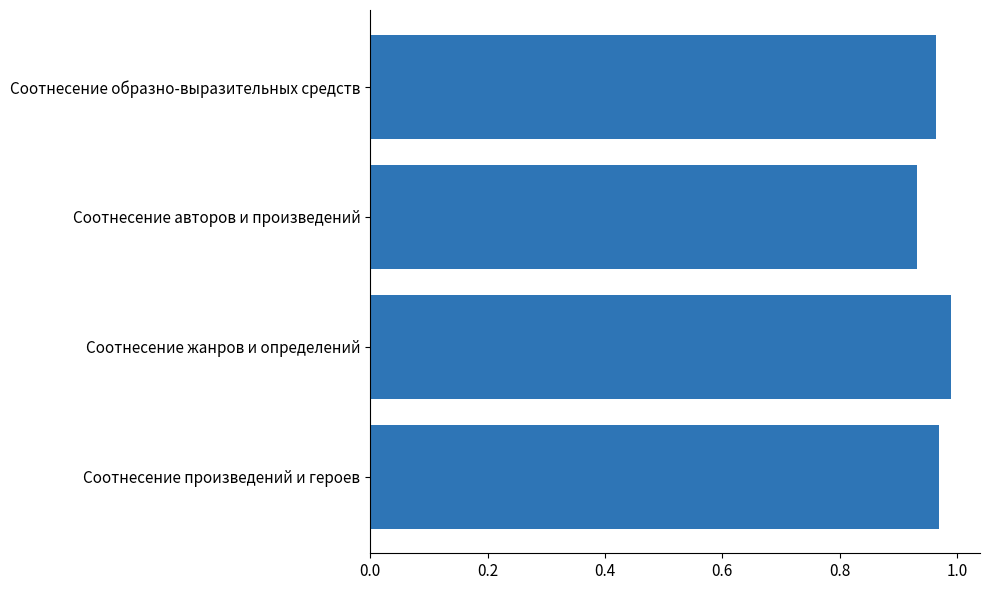

How many values are between 0 and 1?

4